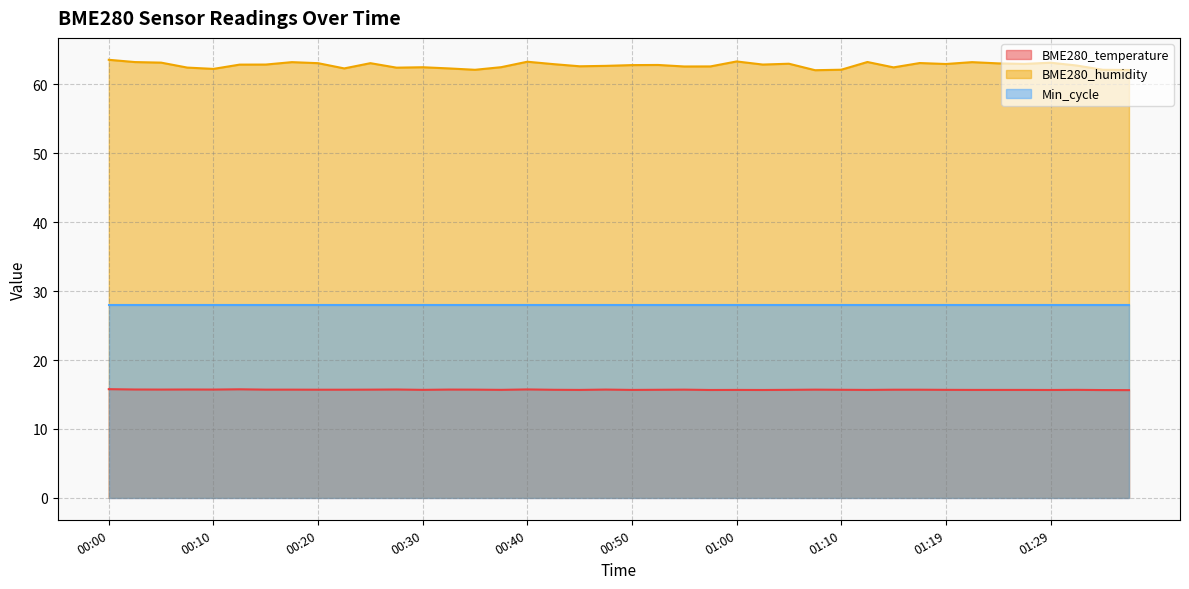

True or false: BME280_humidity and Min_cycle cross at least once.

False